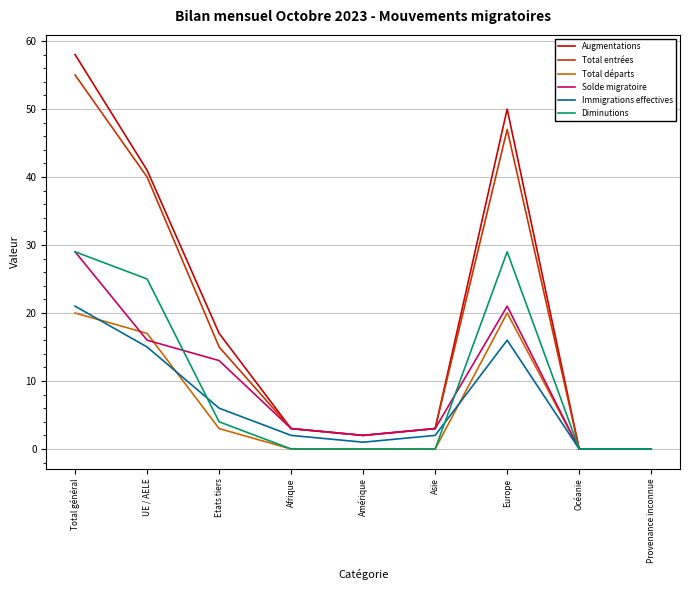

What position from the left is Afrique?

4